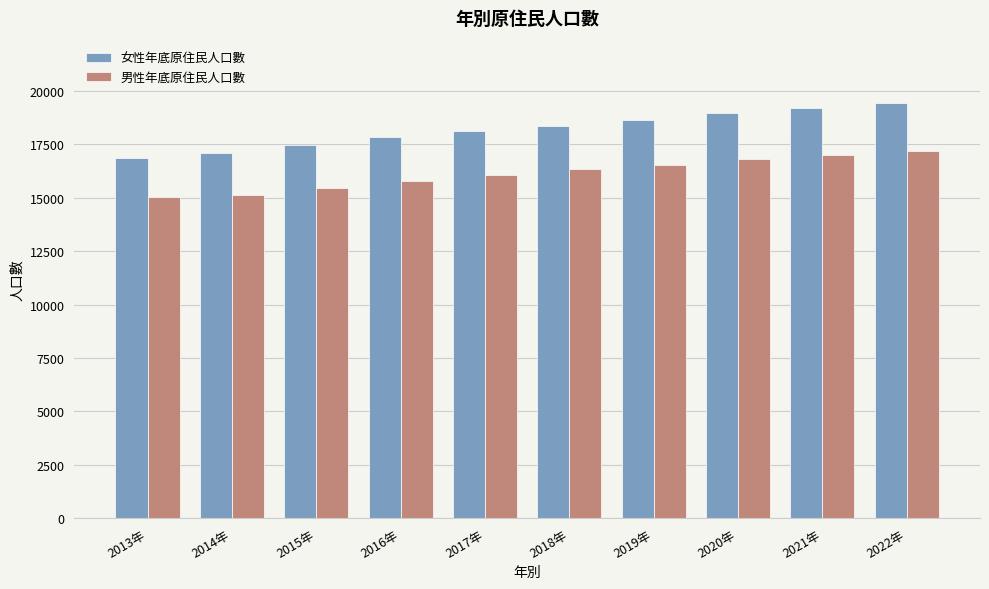

What is the sum of the 男性年底原住民人口數 values at 2021年 and 2013年?

32039